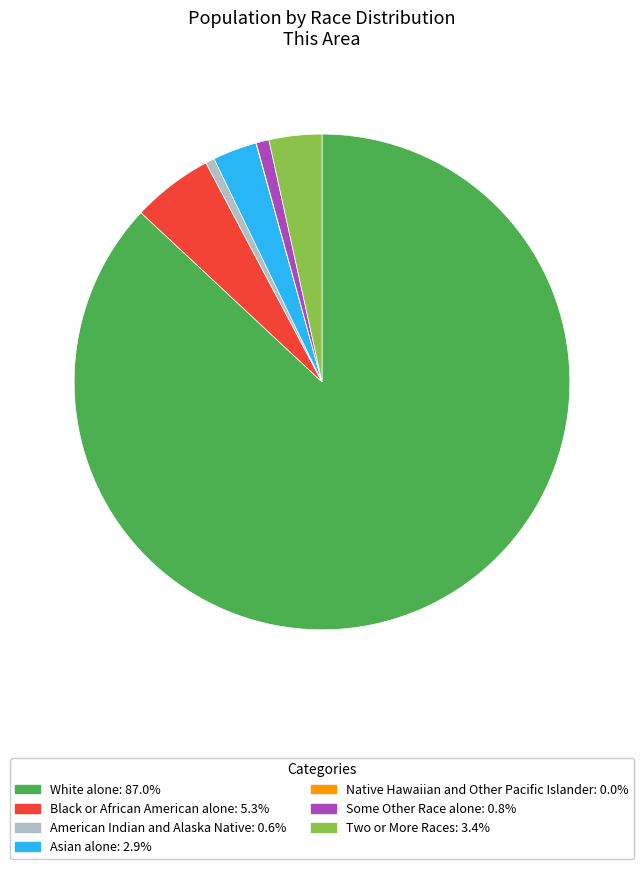

Is White alone: 87.0% the majority of the pie?

Yes